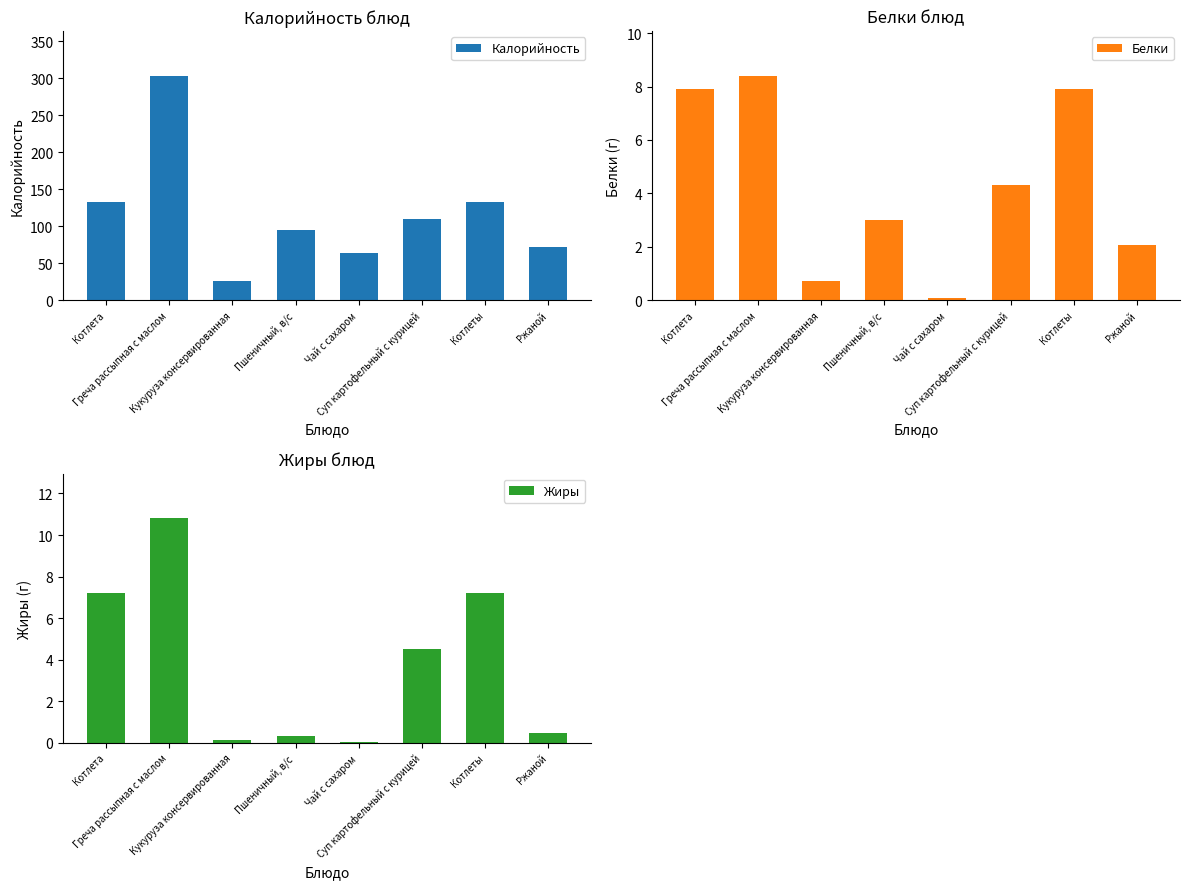

What is the sum of all Белки values?

34.4